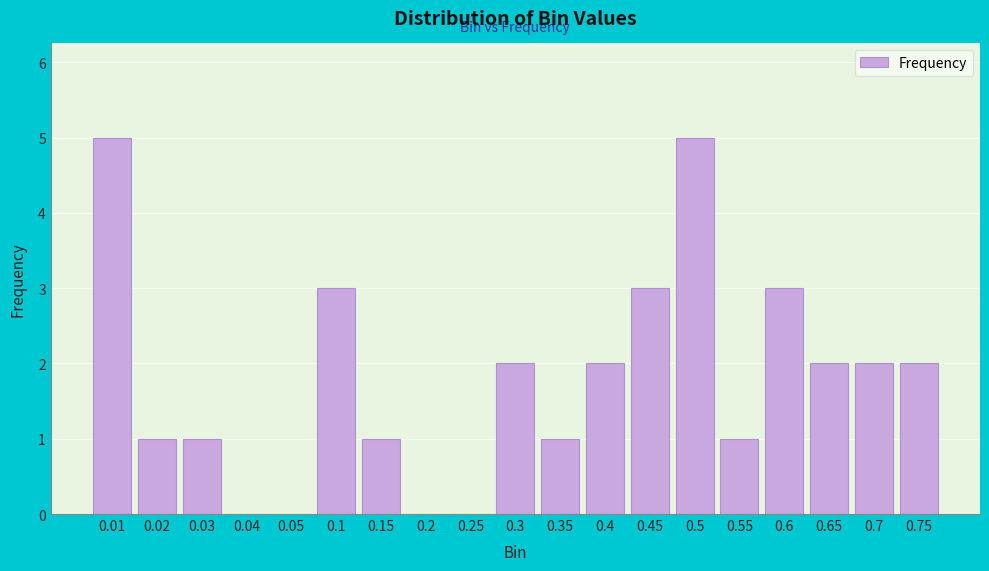

Reading left to right, list all the values displayed in this chart.

0.01=5	0.02=1	0.03=1	0.04=0	0.05=0	0.1=3	0.15=1	0.2=0	0.25=0	0.3=2	0.35=1	0.4=2	0.45=3	0.5=5	0.55=1	0.6=3	0.65=2	0.7=2	0.75=2